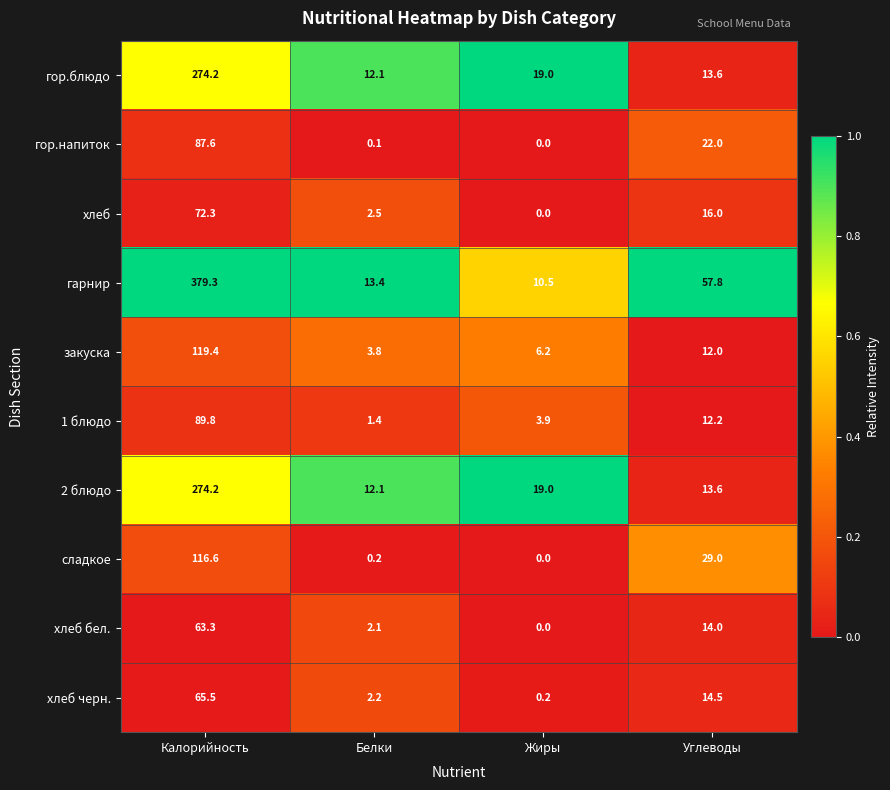

Between Белки and Углеводы, which series saw the biggest shift?

гарнир